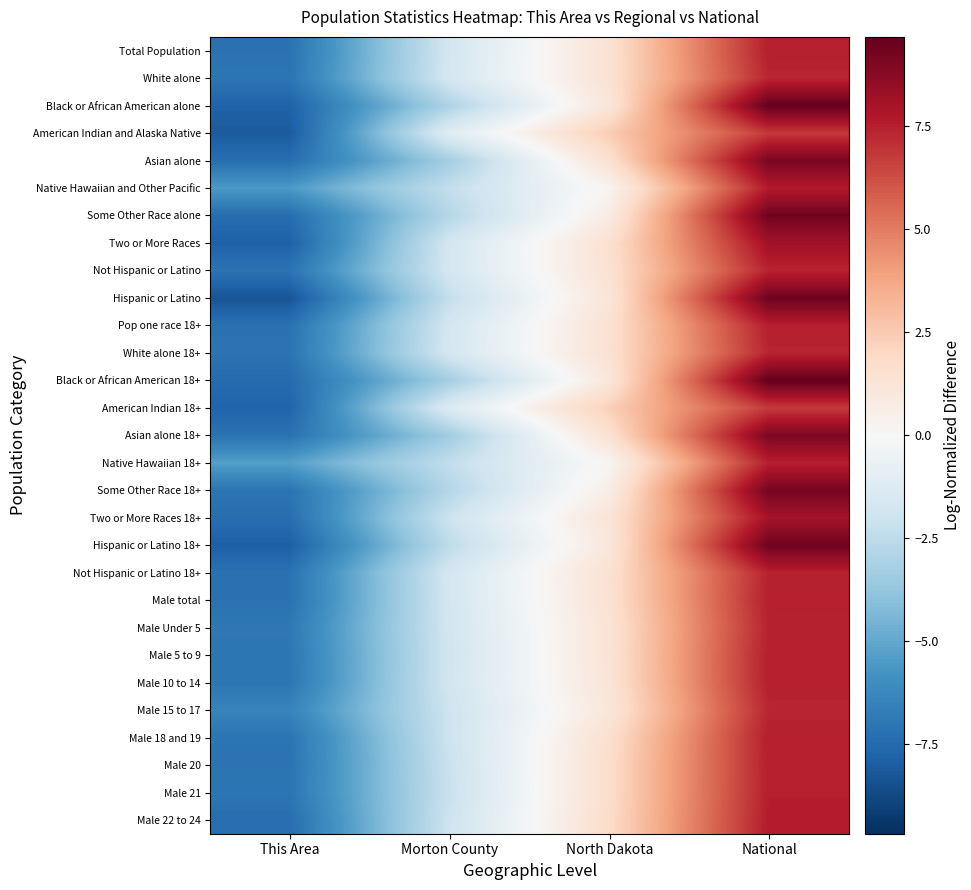

Which label corresponds to the smallest value in the chart?

This Area